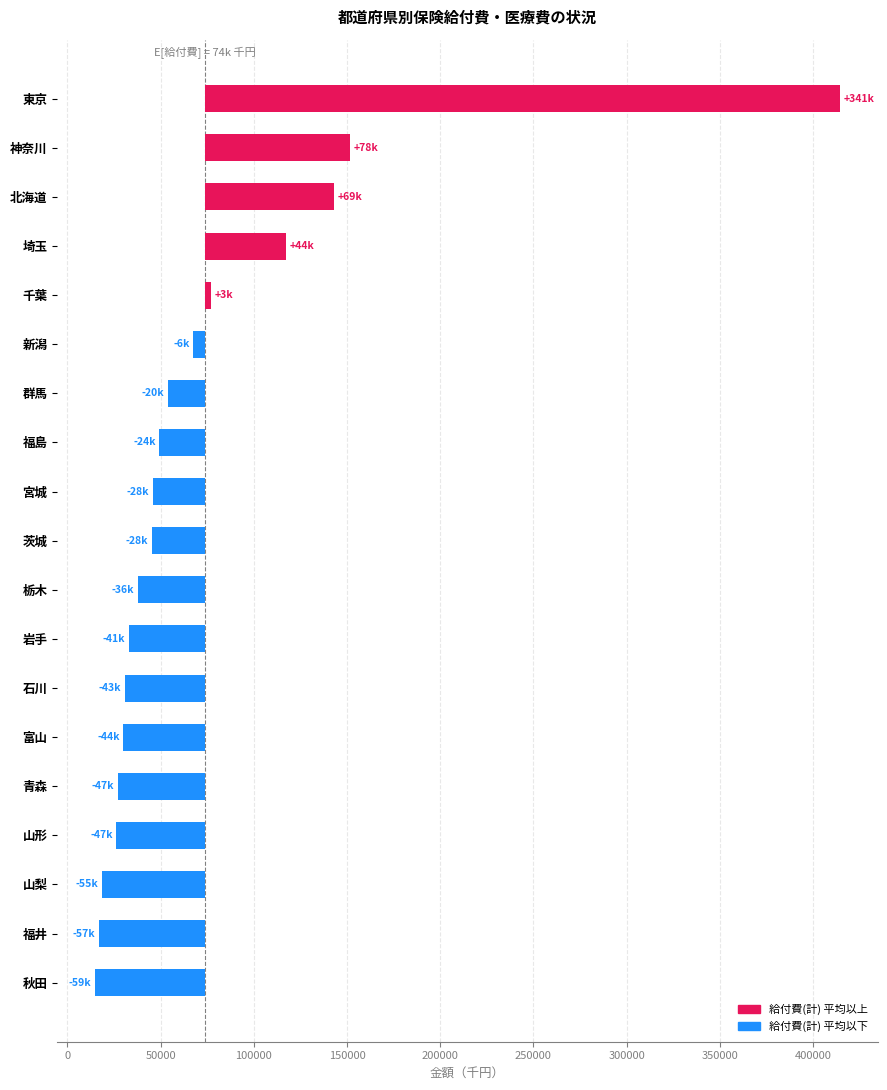

What is the difference between the maximum and minimum values?

400187.5